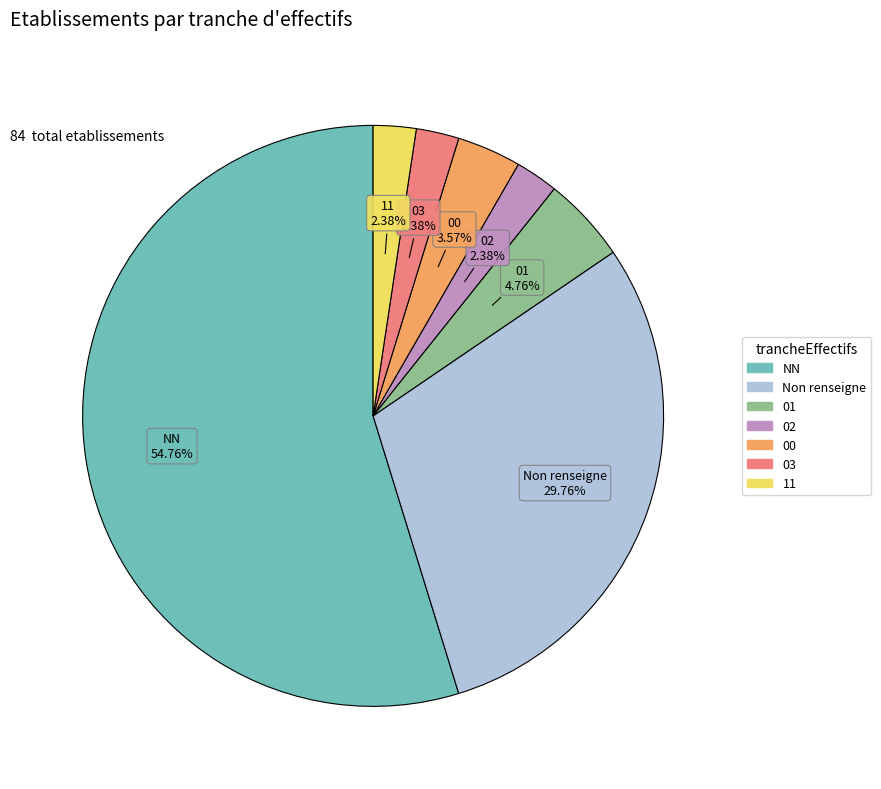

Does any single category account for the majority?

Yes